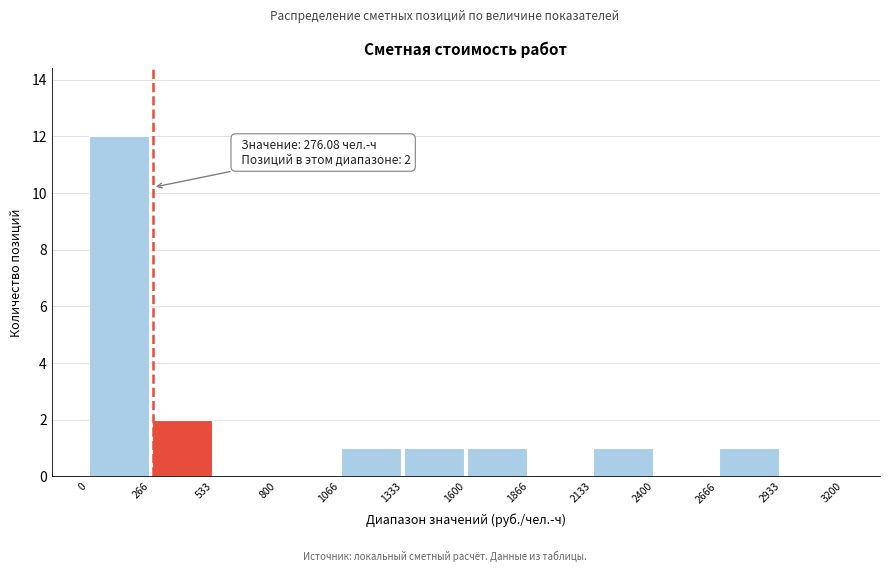

Which range on the x-axis has the tallest bar?

0 to 266